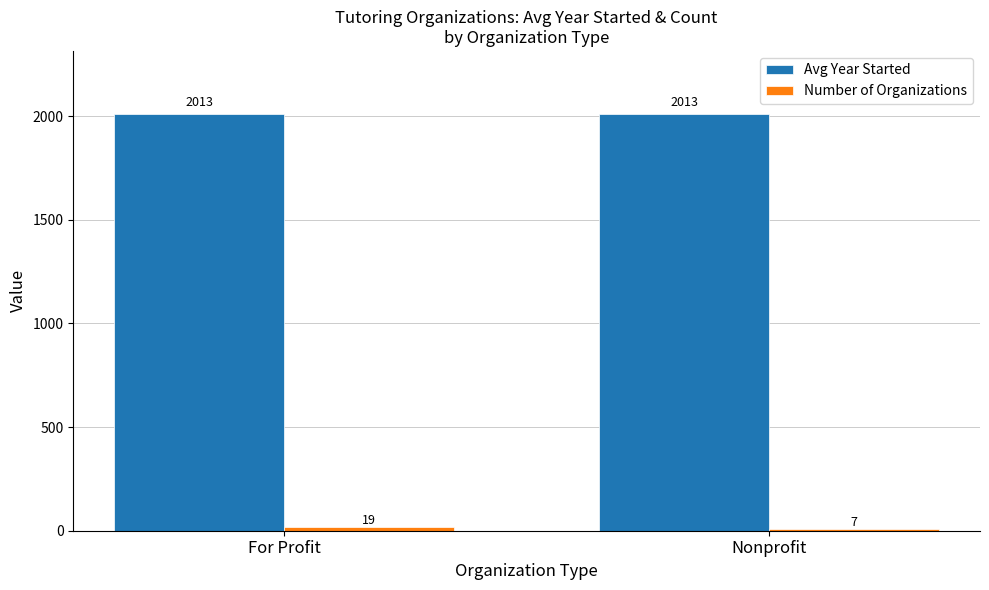

How many bars are there in total?

4